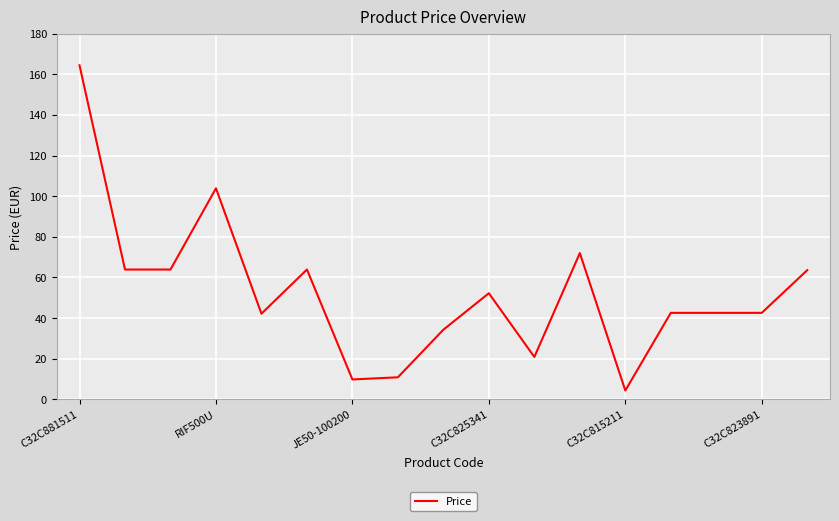

What is the difference between the maximum and minimum values?

160.0